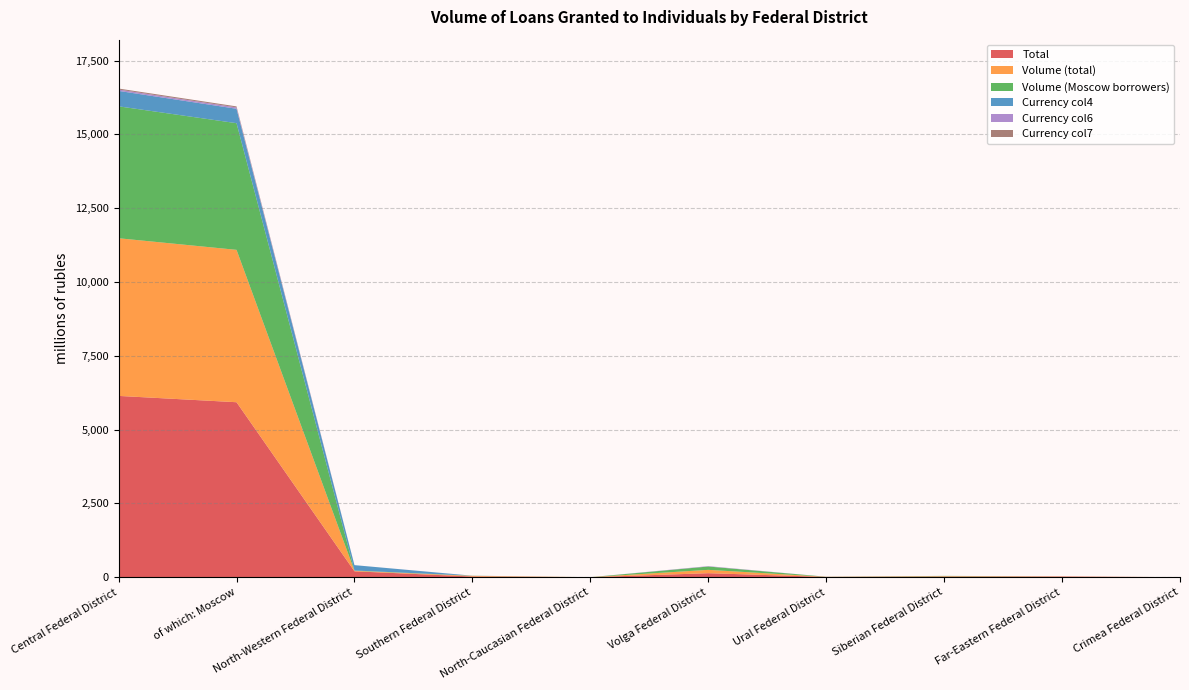

Reading right to left, list all the values displayed in this chart.

Total: 0	21	18	9	135	0	23	199	5926	6140
Volume (total): 0	6	15	3	113	0	21	17	5161	5340
Volume (Moscow borrowers): 0	1	11	3	113	0	5	10	4290	4468
Currency col4: 0	0	0	0	0	0	0	182	489	523
Currency col6: 0	0	0	0	13	0	2	0	46	46
Currency col7: 0	0	0	0	0	0	0	0	34	34